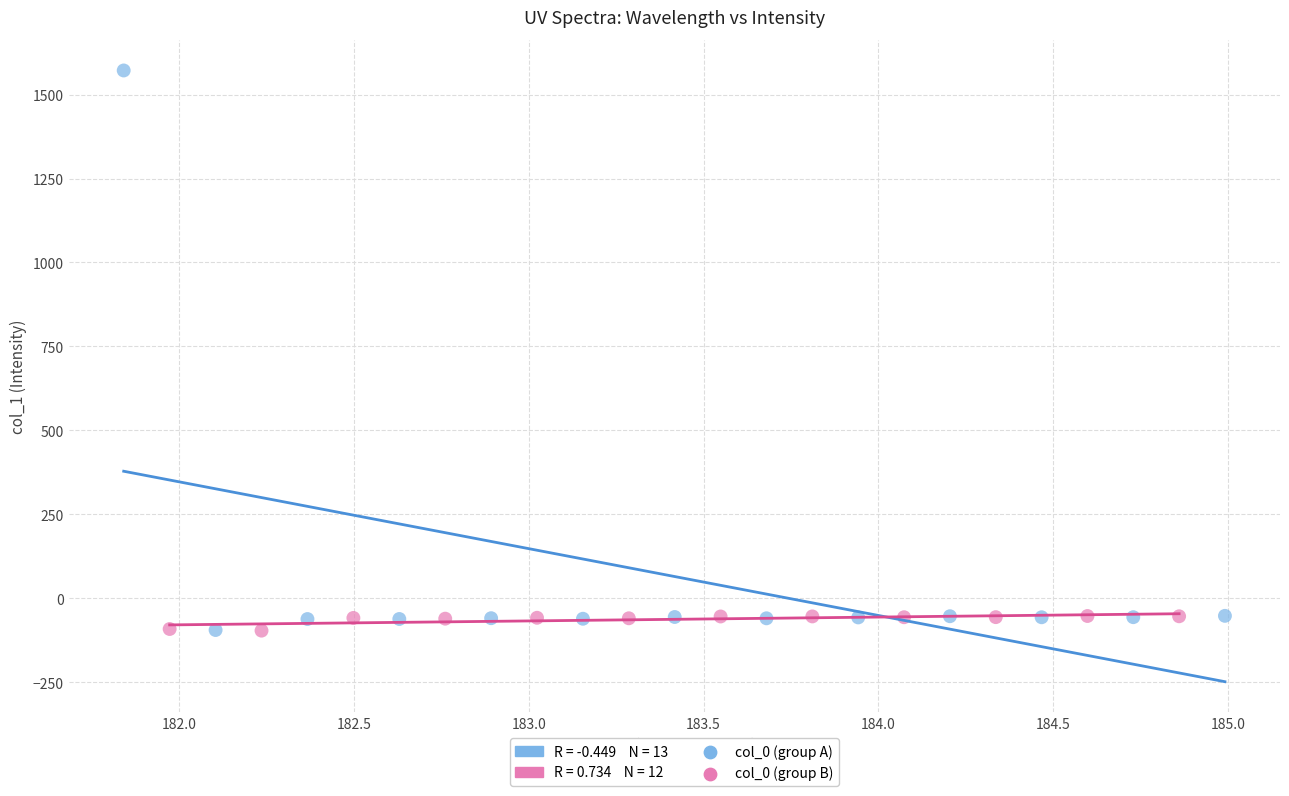

Which series has the largest Y range (max minus min)?

col_0 (group A)